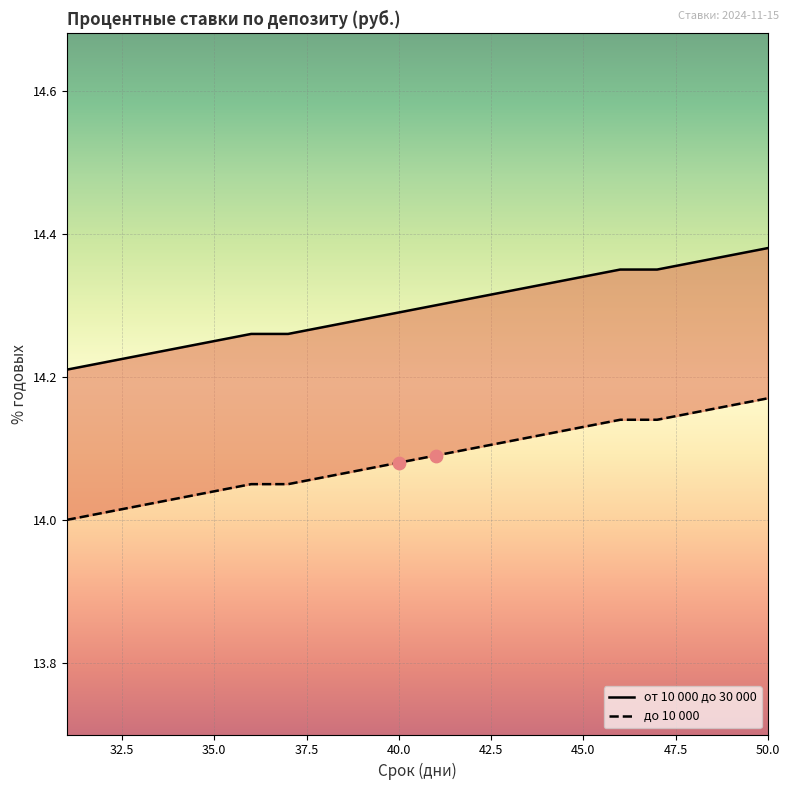

Which series contains the highest Y value?

от 10 000 до 30 000